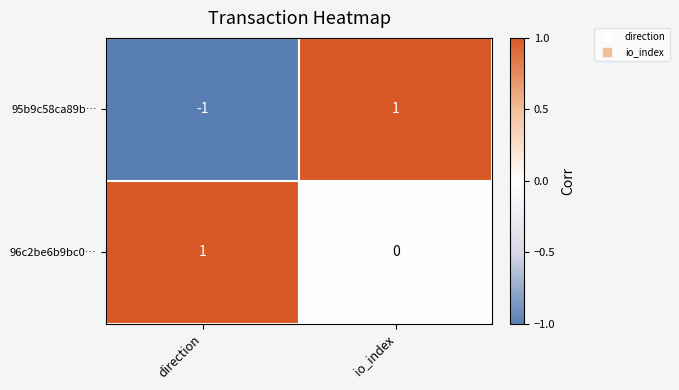

What is the spread (max minus min) of values at direction?

2